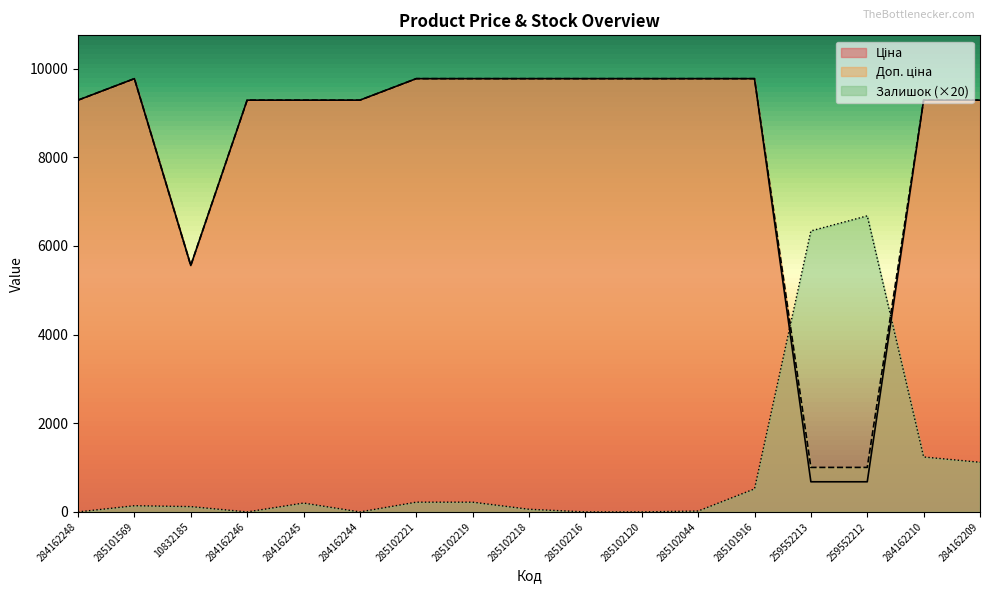

What is the difference between the highest and lowest values at 259552212?

6000.2